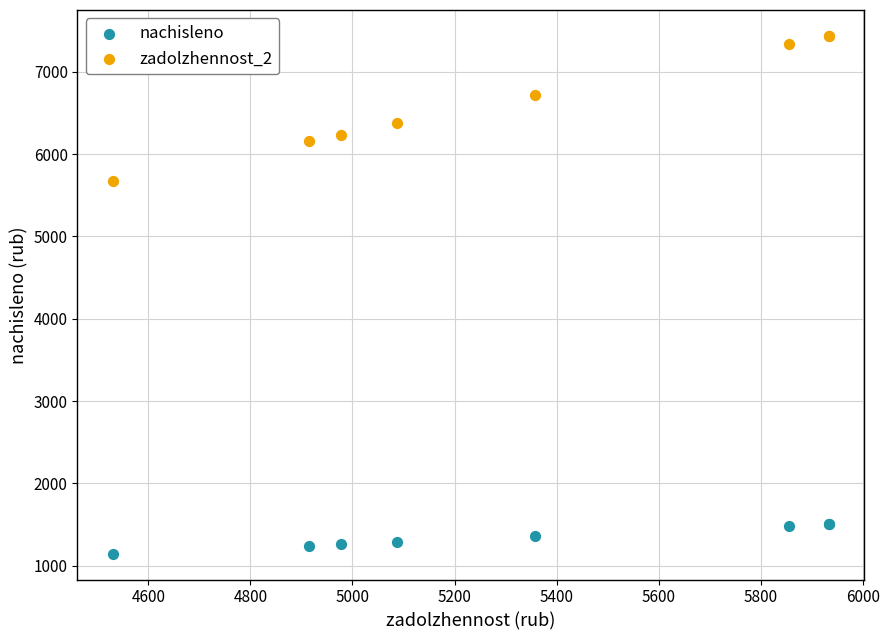

Which series reaches the minimum Y coordinate?

nachisleno